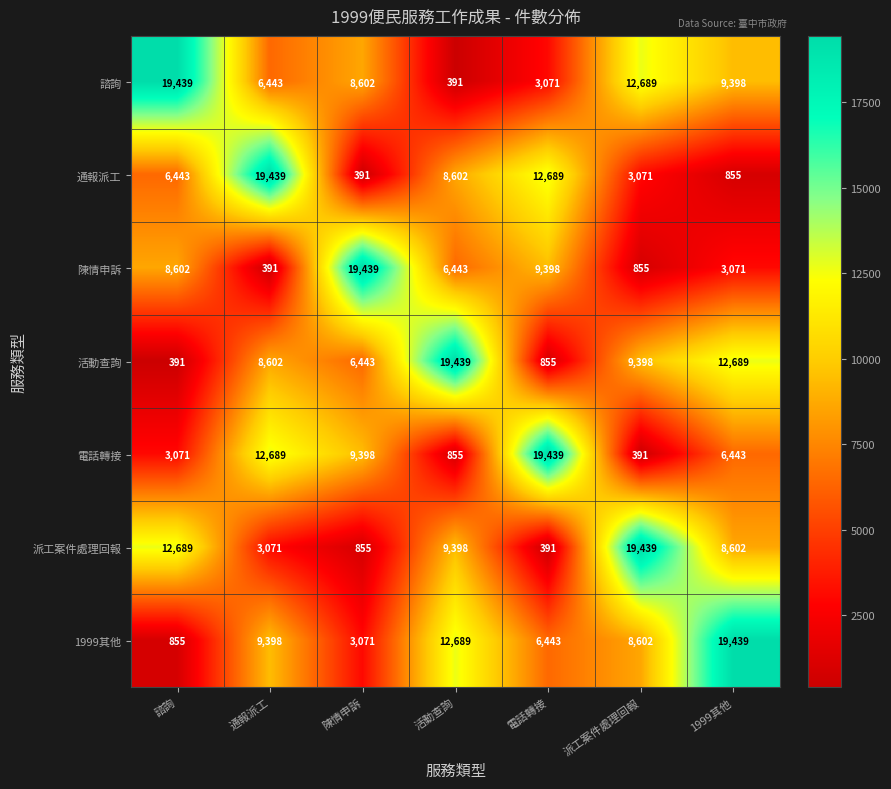

What is the maximum value for 活動查詢?

19439